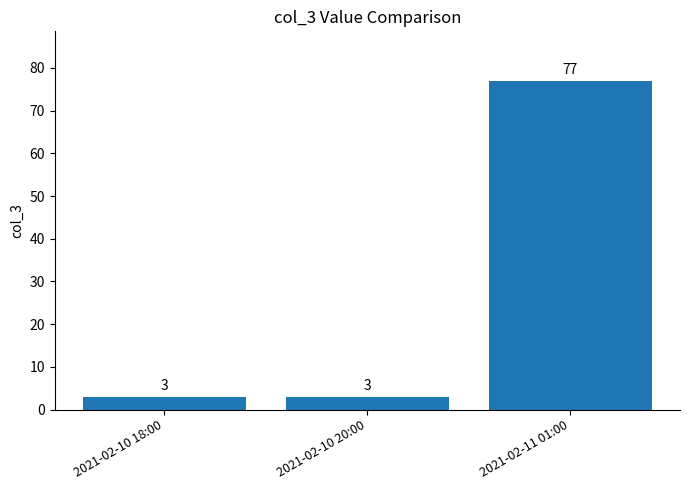

Which label corresponds to the largest value in the chart?

2021-02-11 01:00